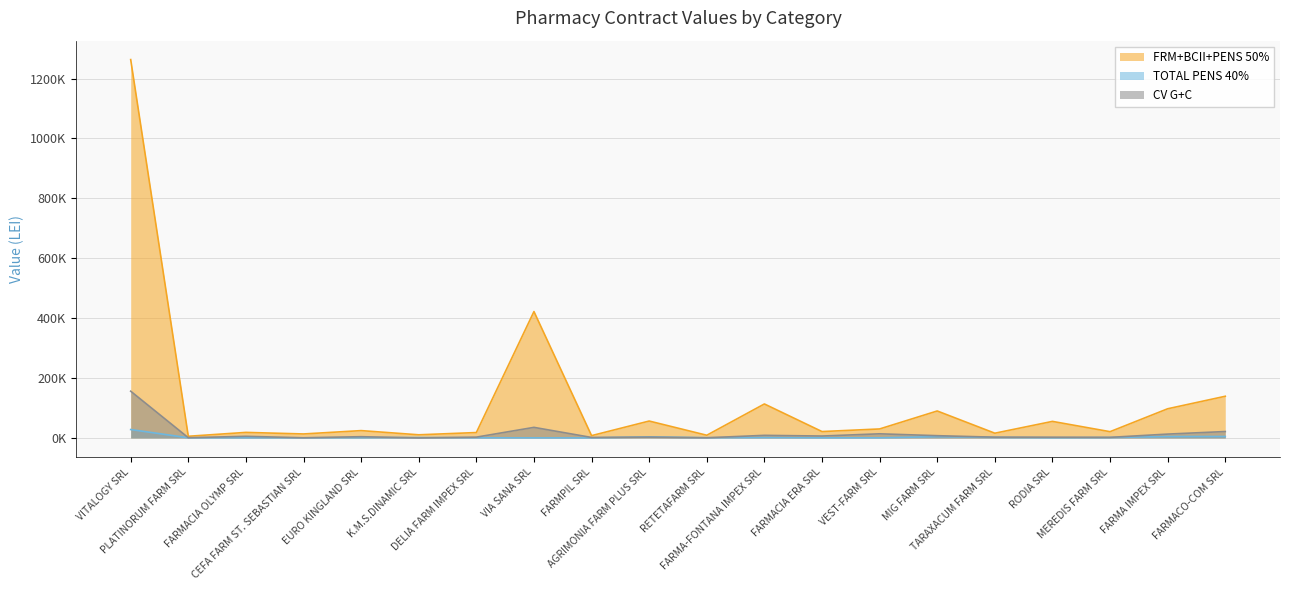

Which series ends up on top after the final intersection of CV G+C and TOTAL PENS 40%?

CV G+C